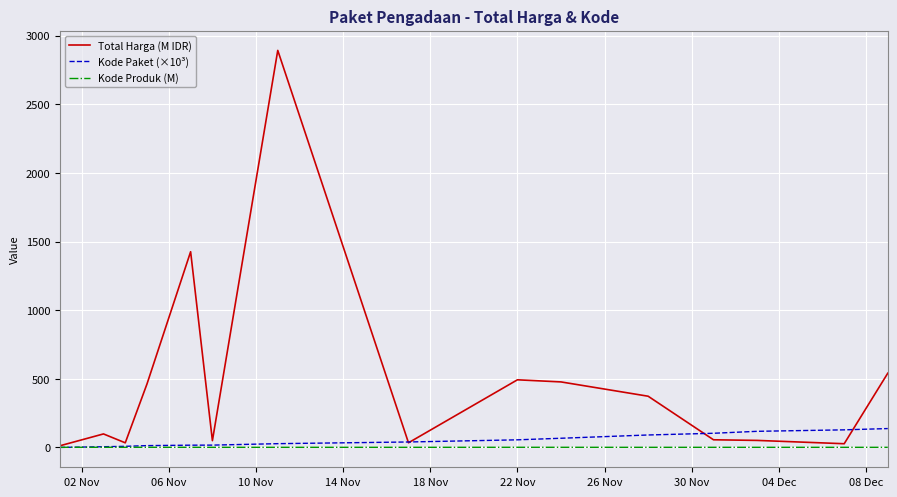

What is the highest value of the Total Harga (M IDR) series?

2892.1